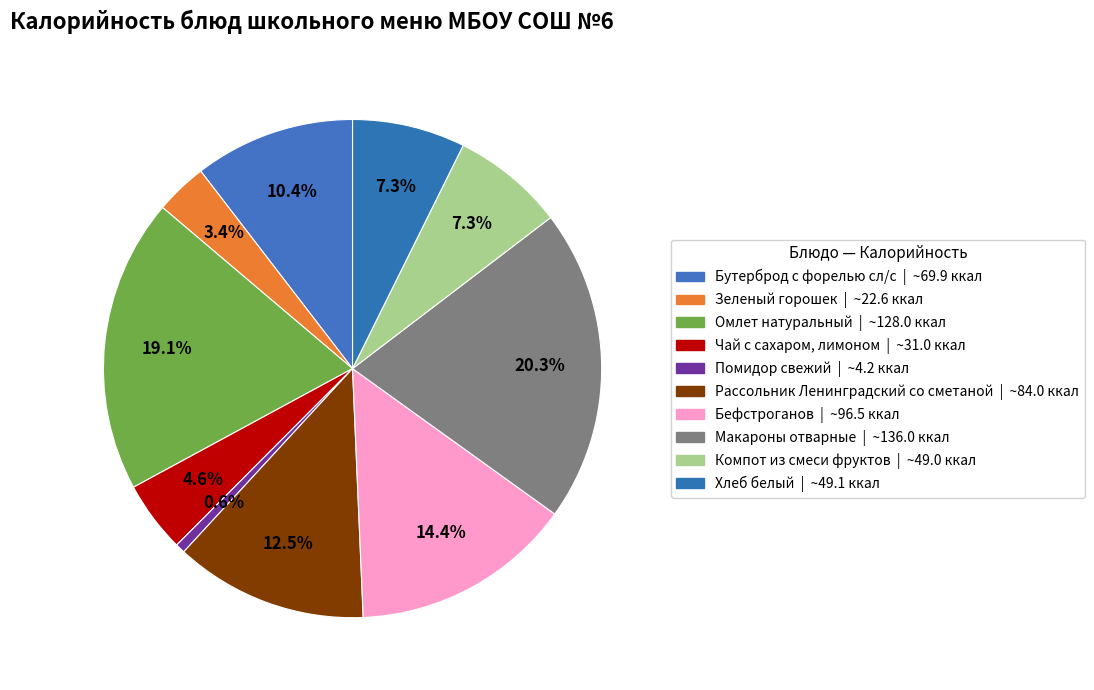

Which has a higher value, Рассольник Ленинградский со сметаной or Бутерброд с форелью сл/с?

Рассольник Ленинградский со сметаной